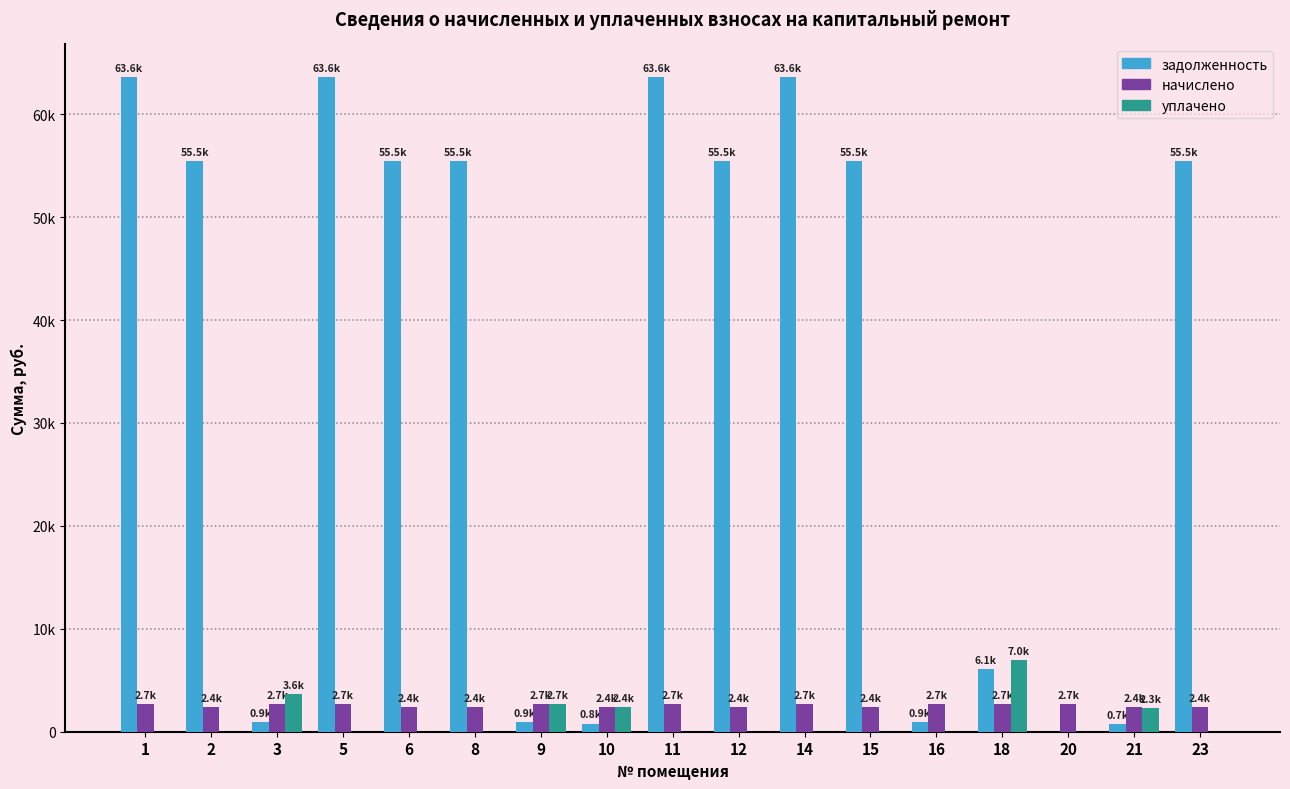

At which label is уплачено closest to 3497?

3